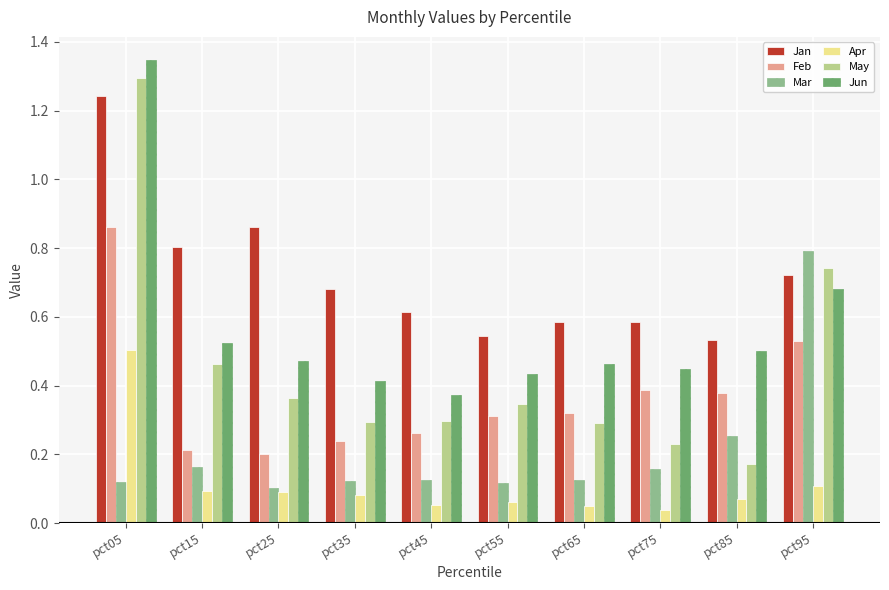

At which category is the sum across all series the highest?

pct05